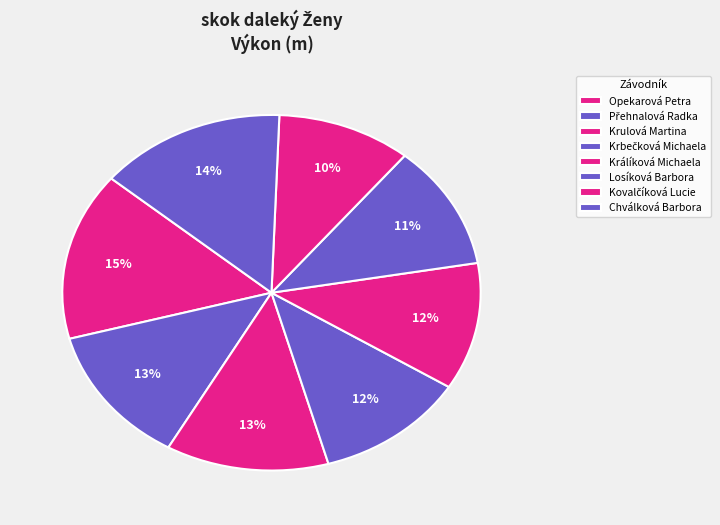

True or false: Opekarová Petra accounts for 15% of the total.

True